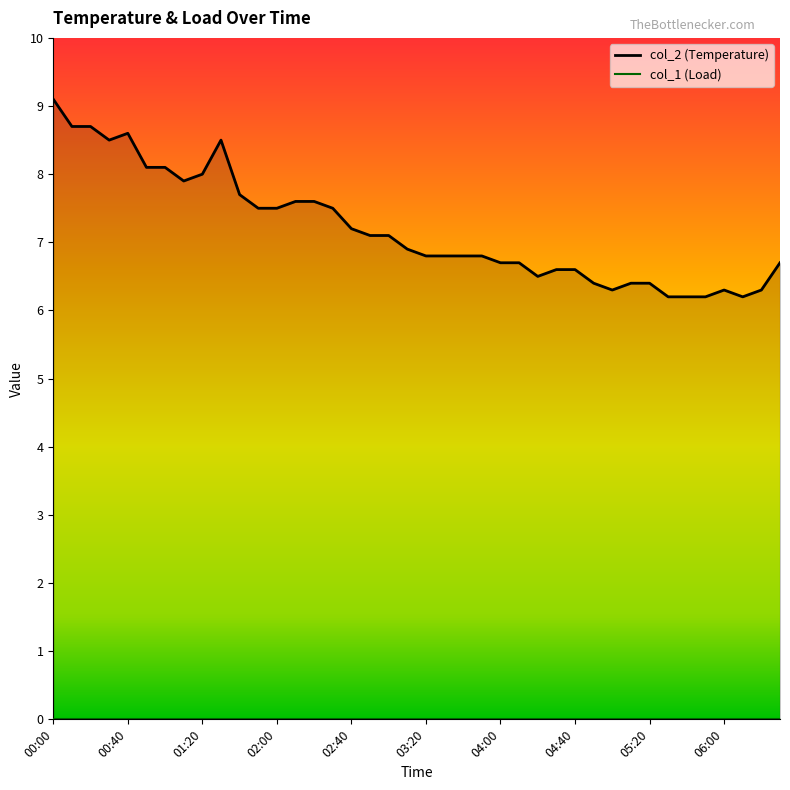

How many data points does each series have?

40